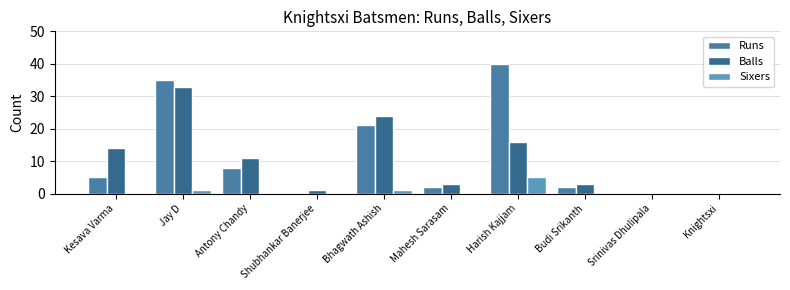

Are the bars horizontal?

No